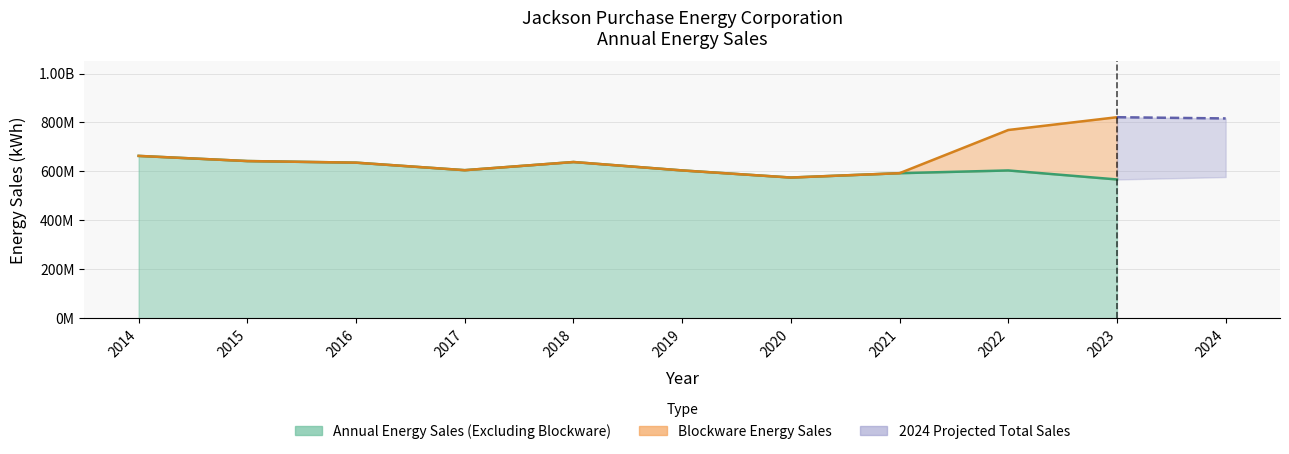

Where is the first local minimum for Annual Energy Sales (Excluding Blockware)?

2017